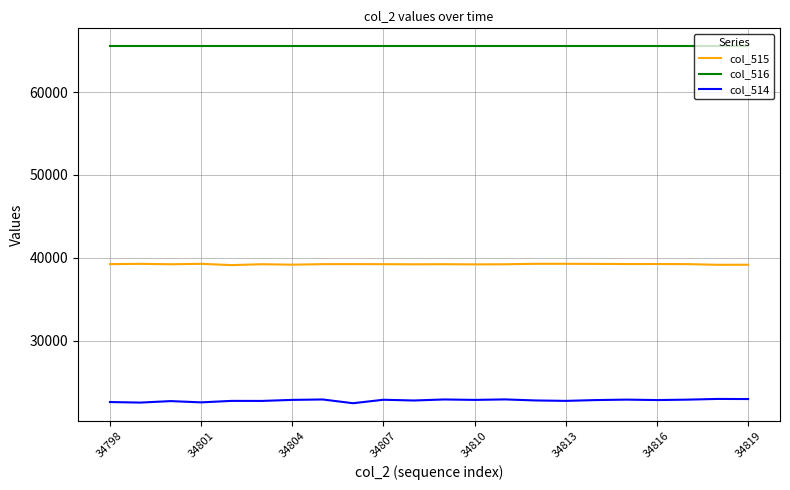

Which series has the largest total across all categories?

col_516